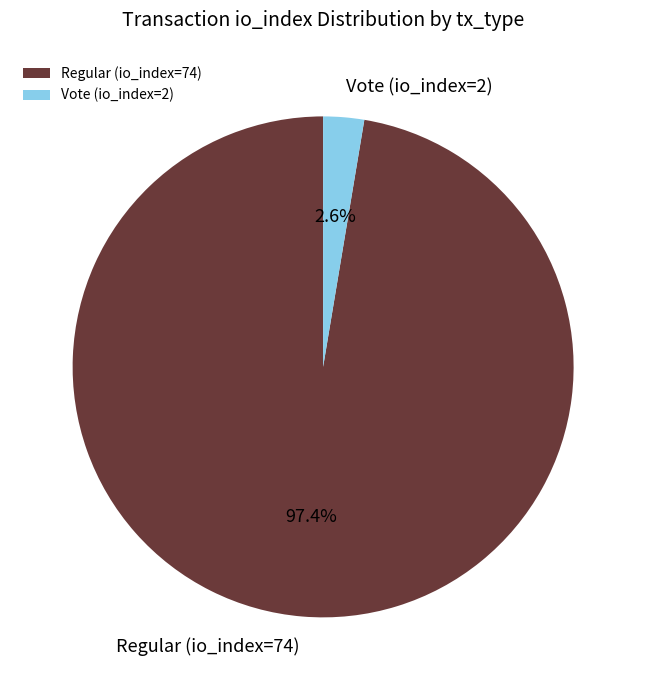

Count the number of slices in the pie.

2